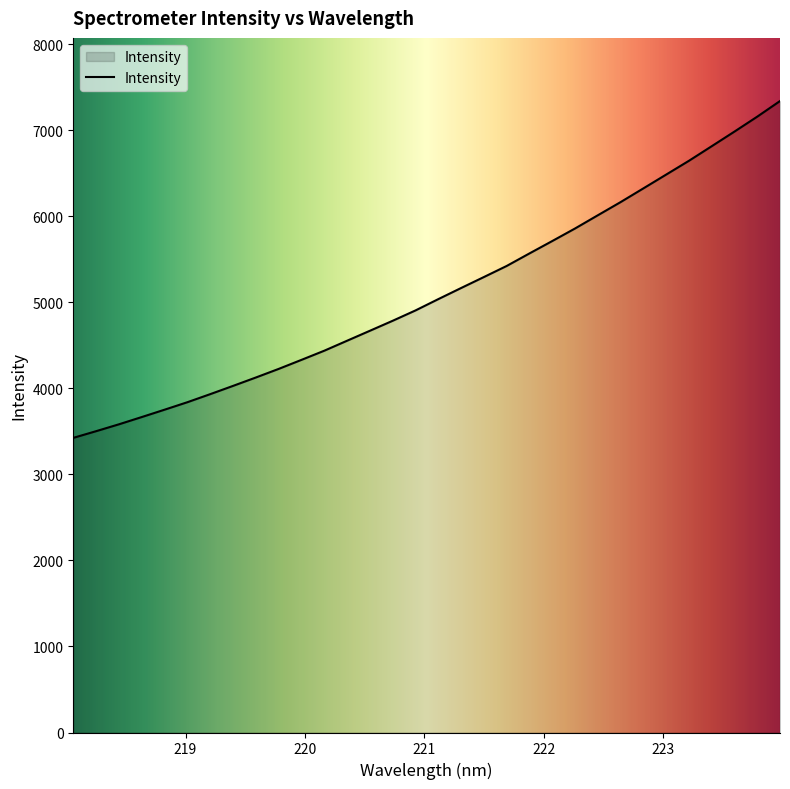

What is the greatest value displayed?

7338.3